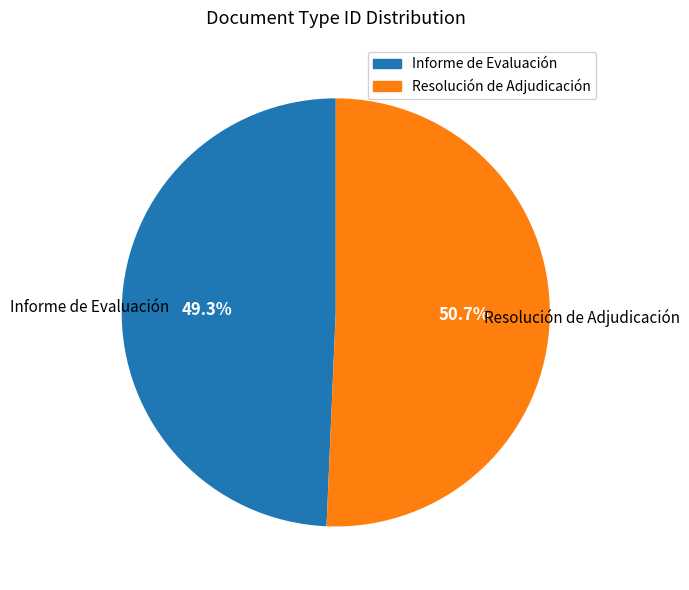

Between Informe de Evaluación and Resolución de Adjudicación, which is larger?

Resolución de Adjudicación